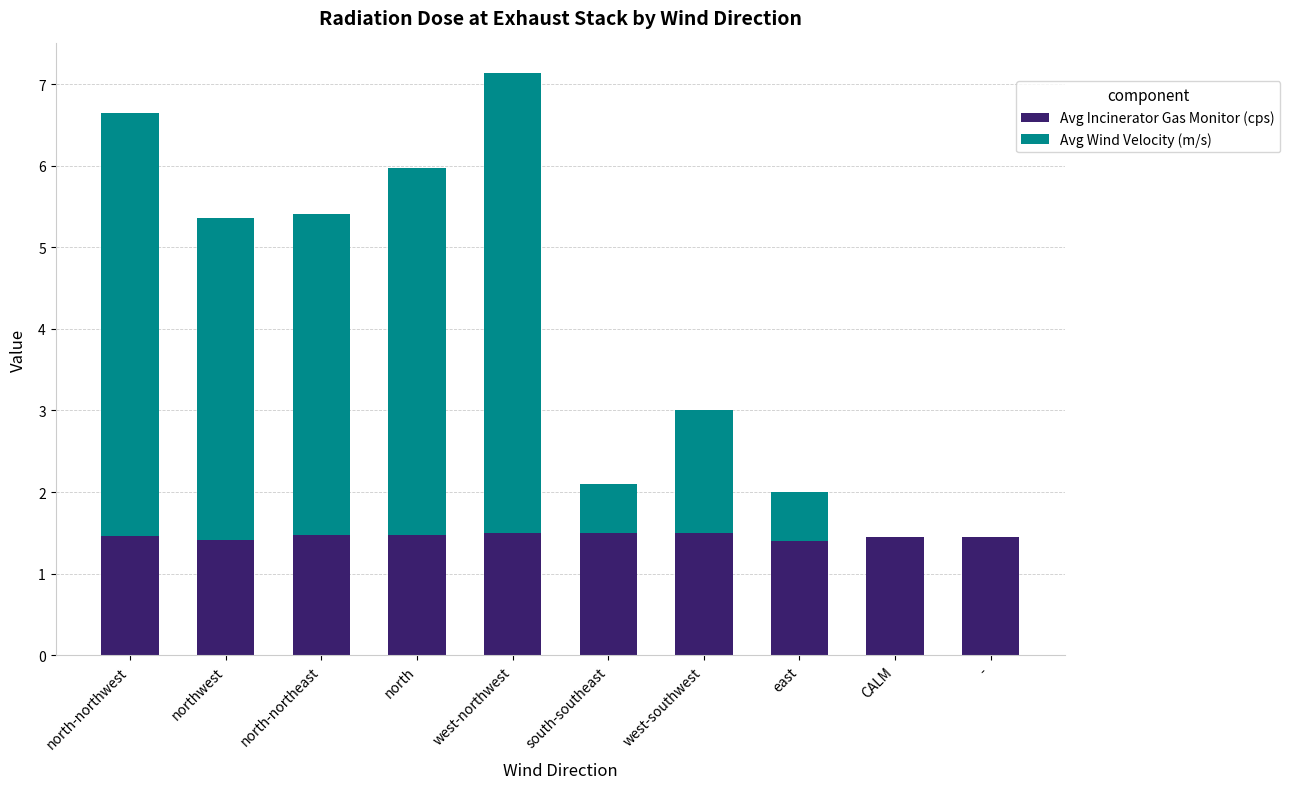

What is the sum of all Avg Incinerator Gas Monitor (cps) values?

14.6